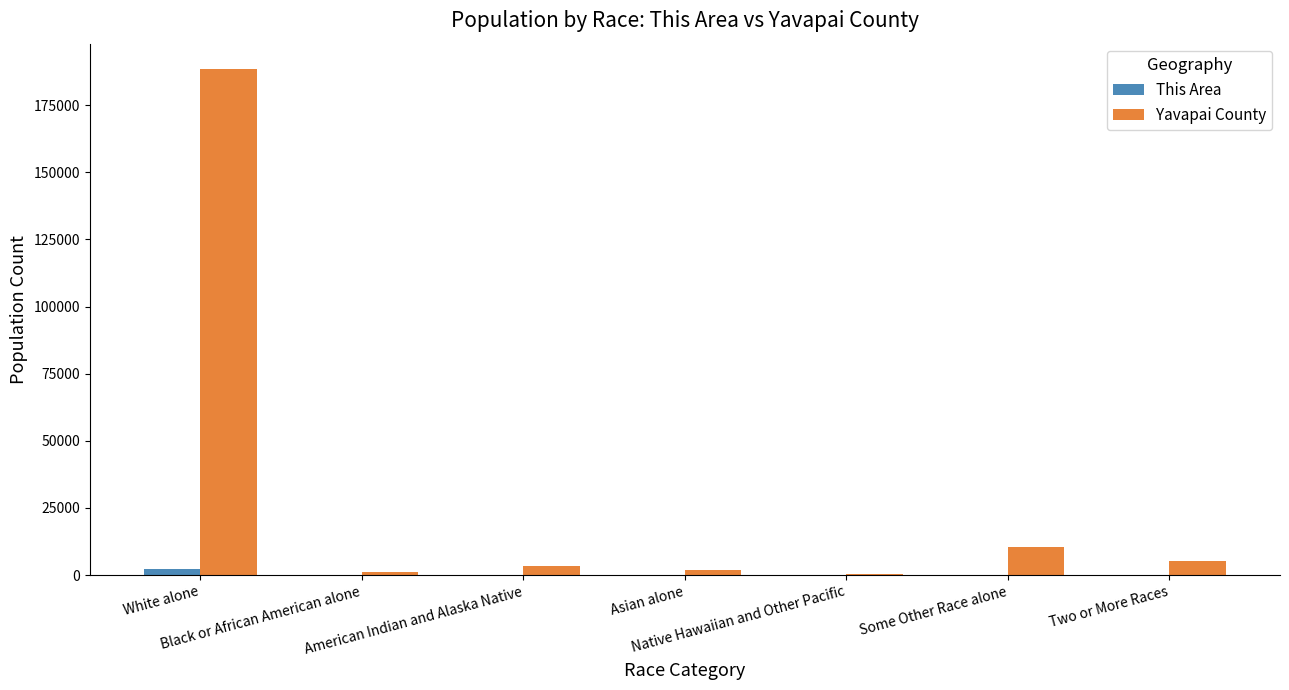

What is the sum of all This Area values?

2500